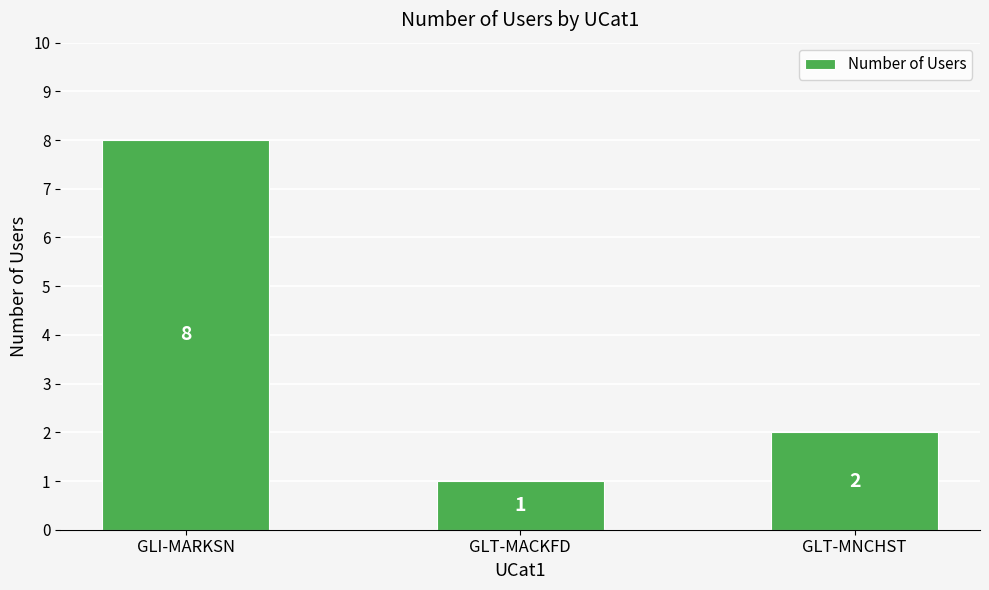

What is the value of the 3rd bar from the left?

2